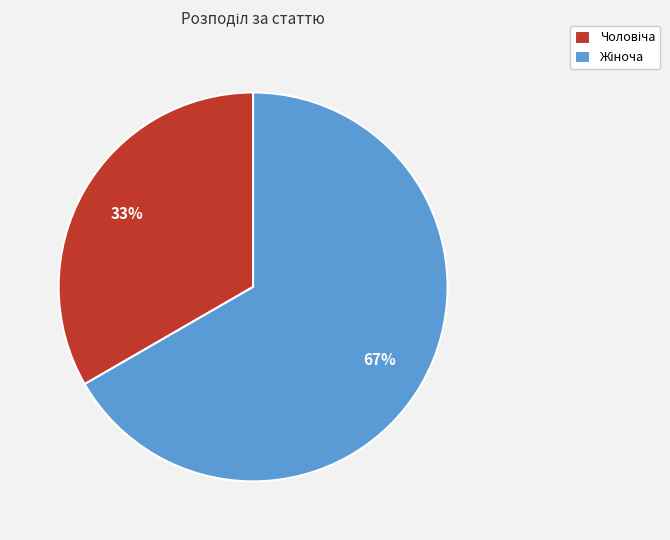

To the nearest percent, what is the average slice percentage?

50%